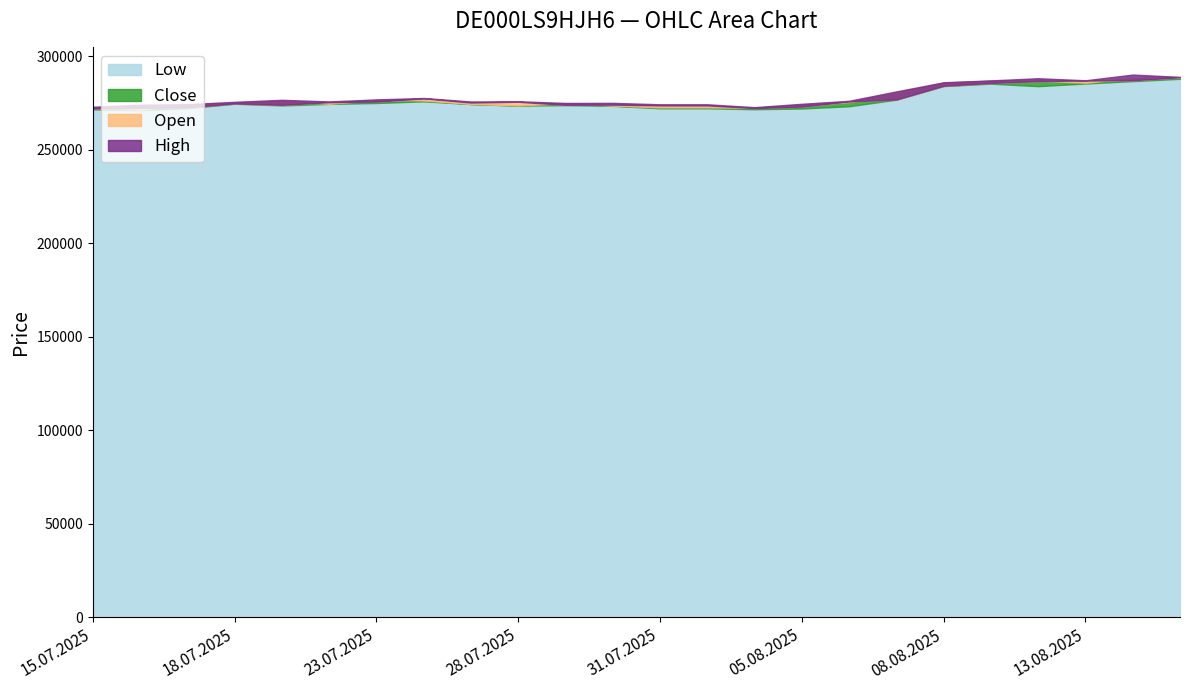

Where is High nearest to the value 281470?

07.08.2025